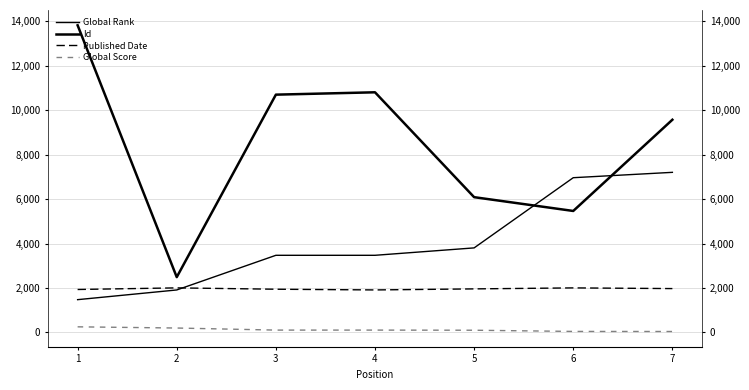

How many categories are shown in the chart?

7